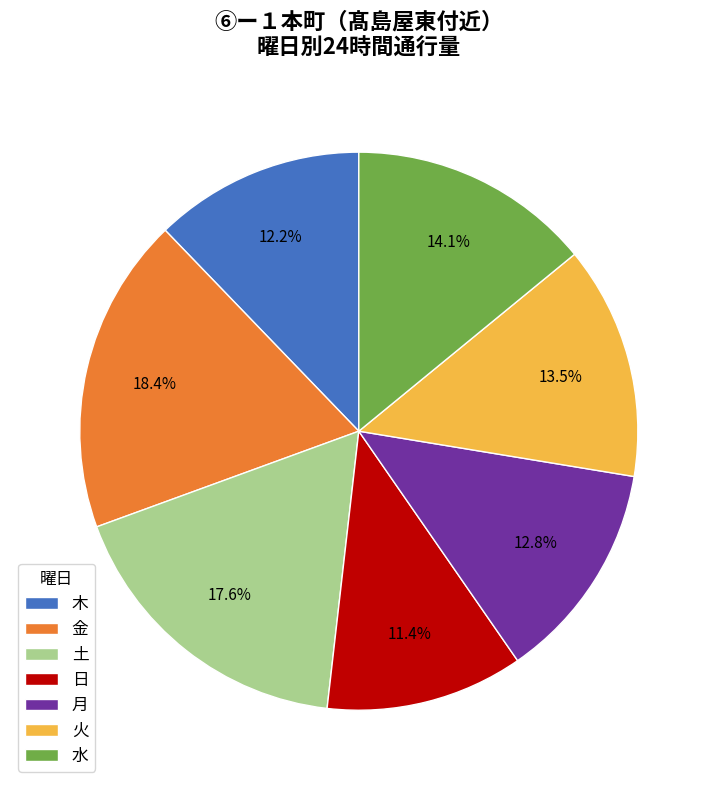

Count the number of slices in the pie.

7